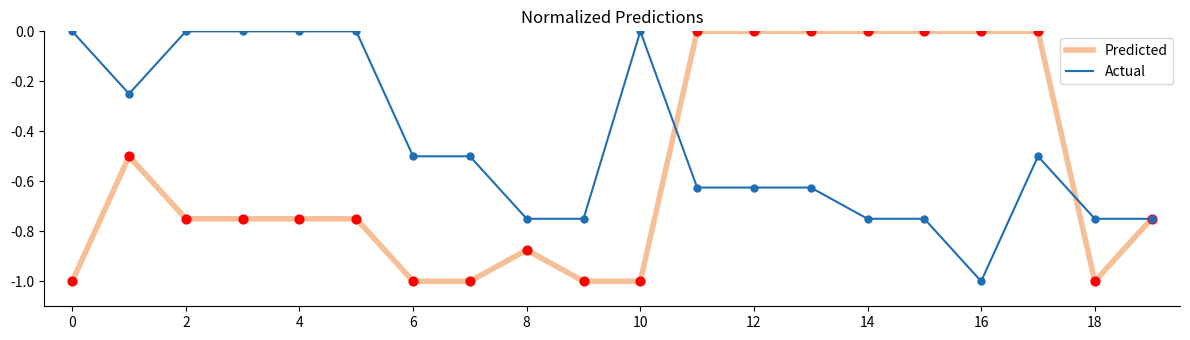

What is the lowest value of the Actual series?

-1.0